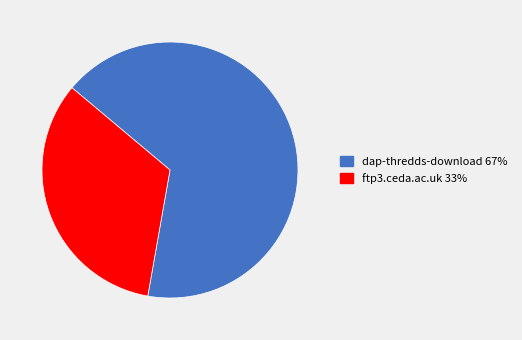

How many segments does this pie chart have?

2